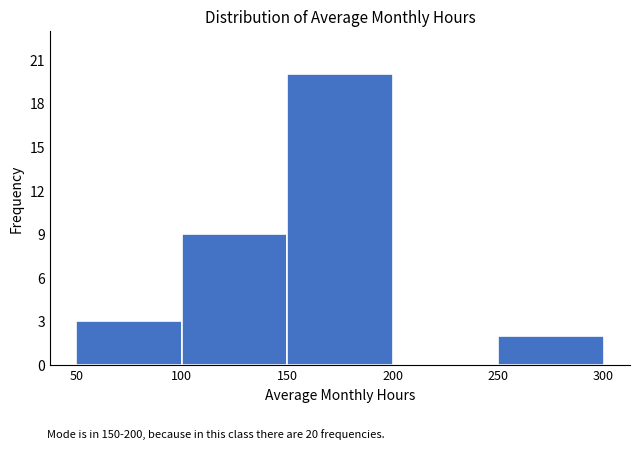

Which range on the x-axis has the tallest bar?

150 to 200